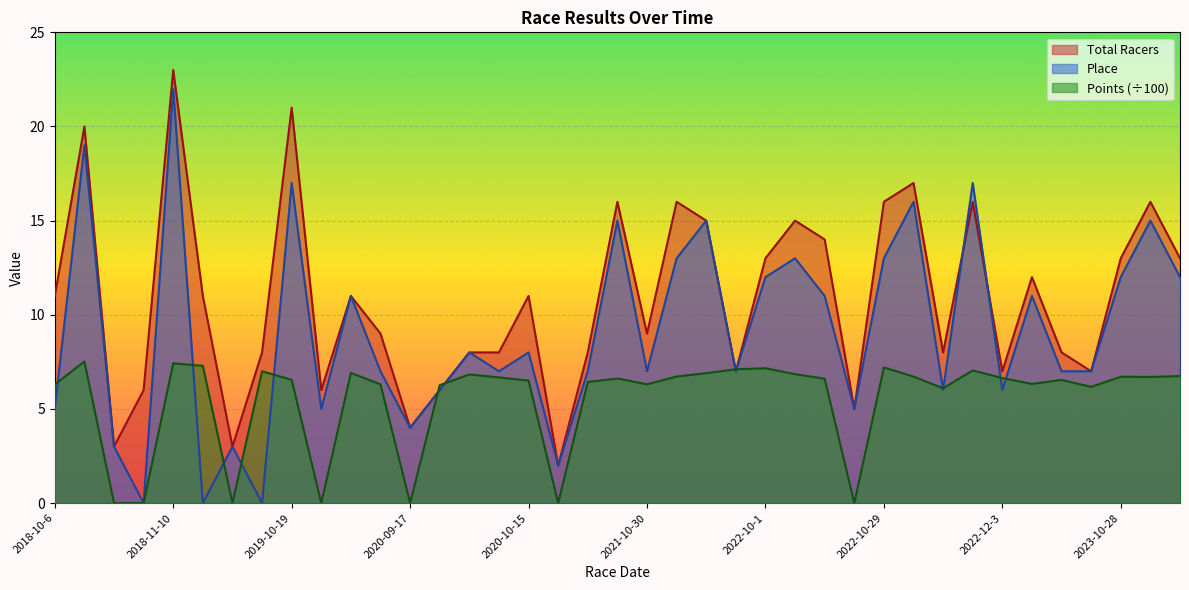

How many interior local valleys does the Total Racers series have?

11